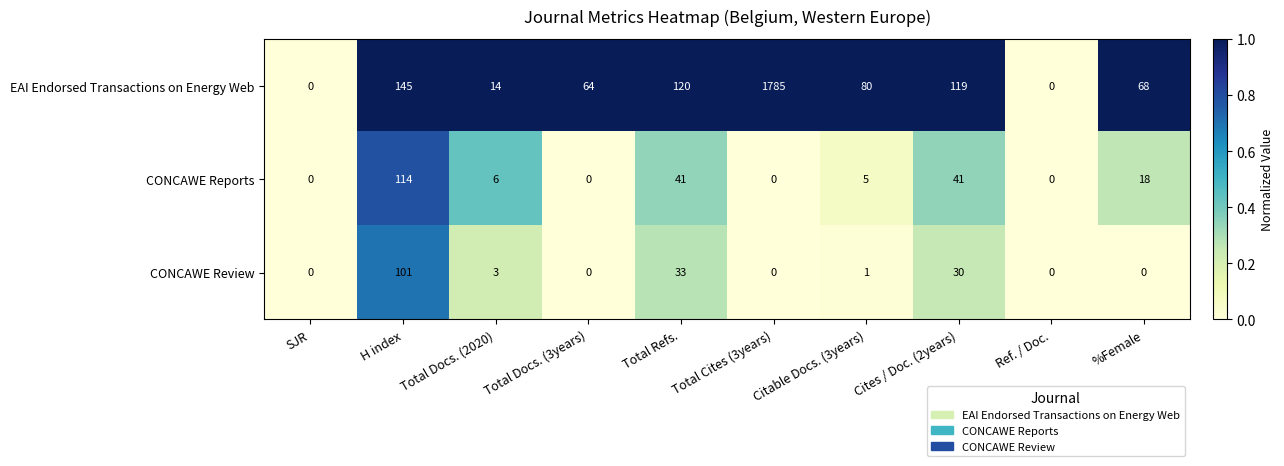

Where is EAI Endorsed Transactions on Energy Web nearest to the value 892?

H index